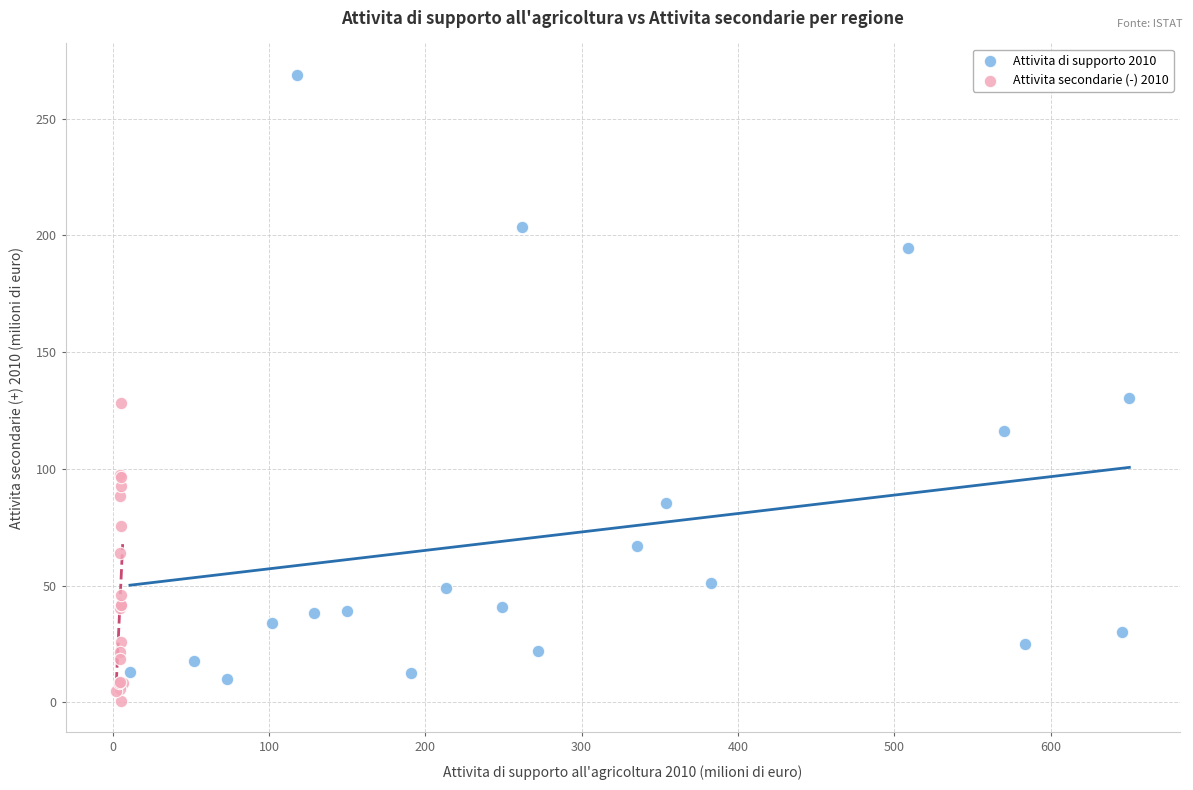

Which series reaches the maximum Y coordinate?

Attivita di supporto 2010